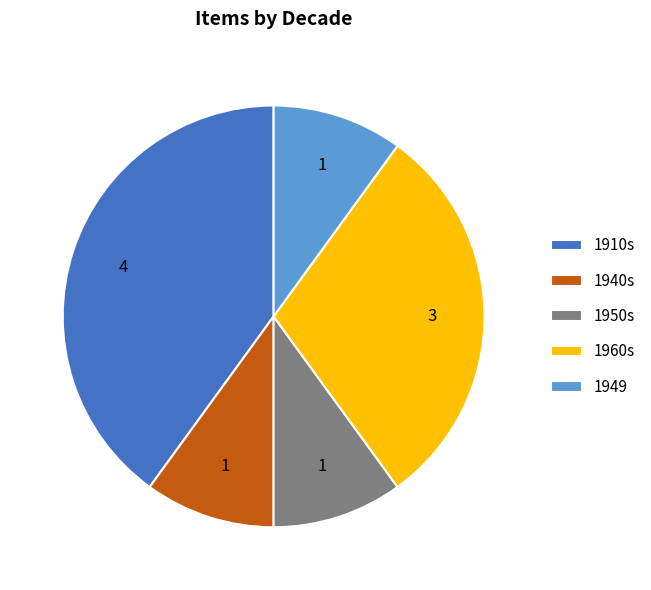

Which has a higher value, 1960s or 1940s?

1960s